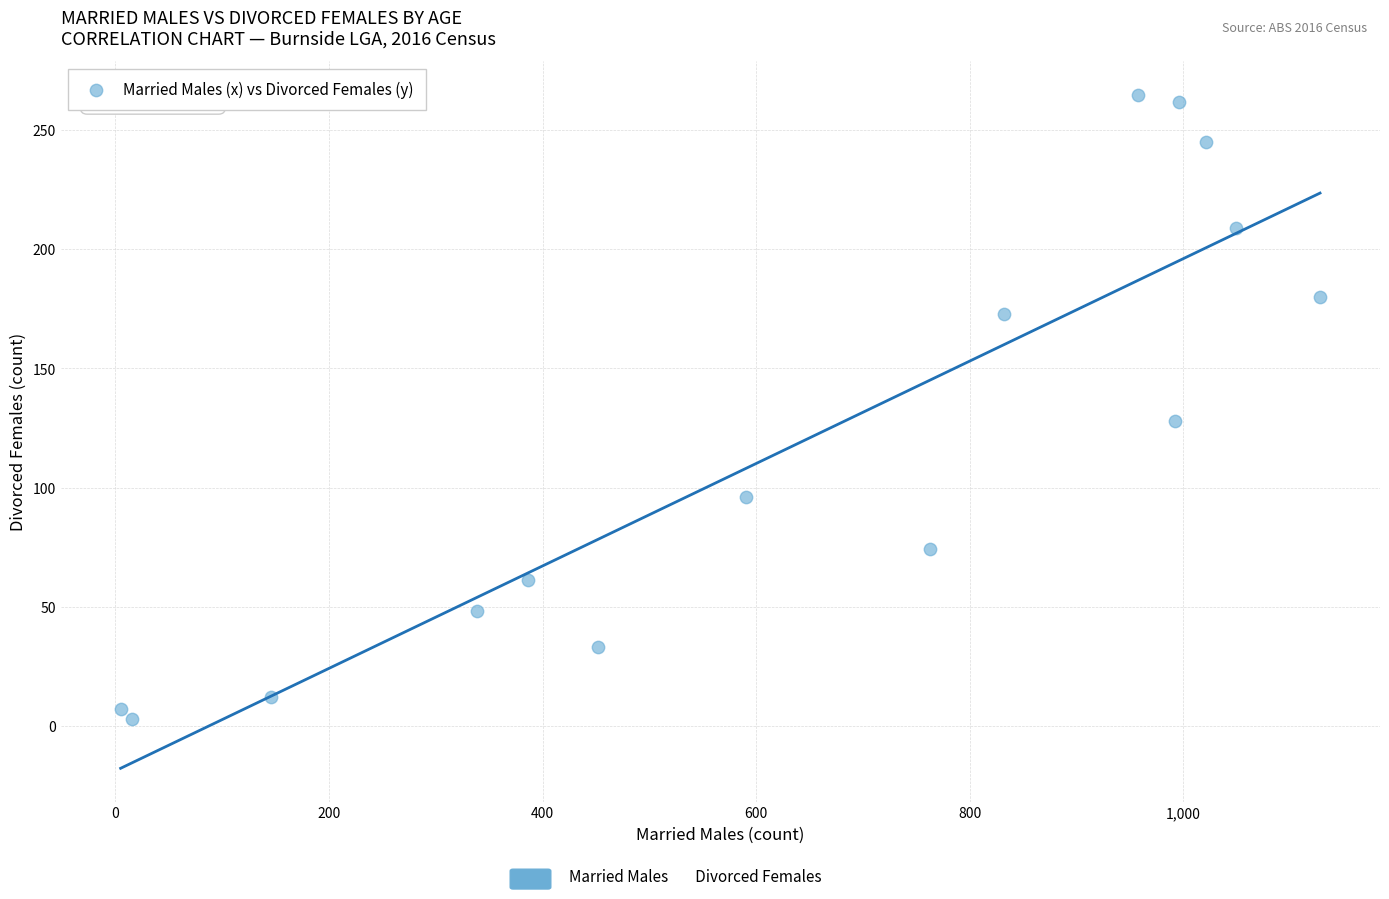

What is the range of X values (max minus min)?

1123